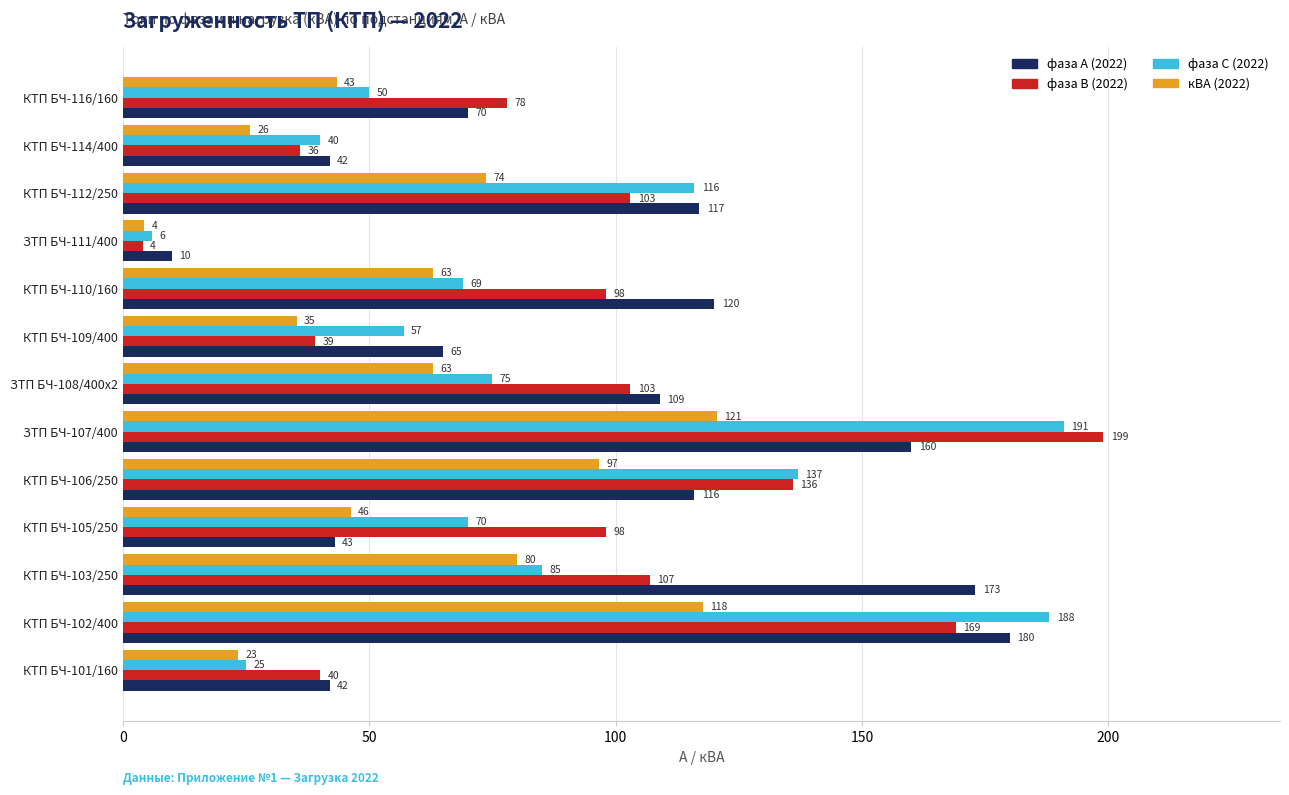

Which series changed the most between КТП БЧ-102/400 and КТП БЧ-110/160?

фаза С (2022)